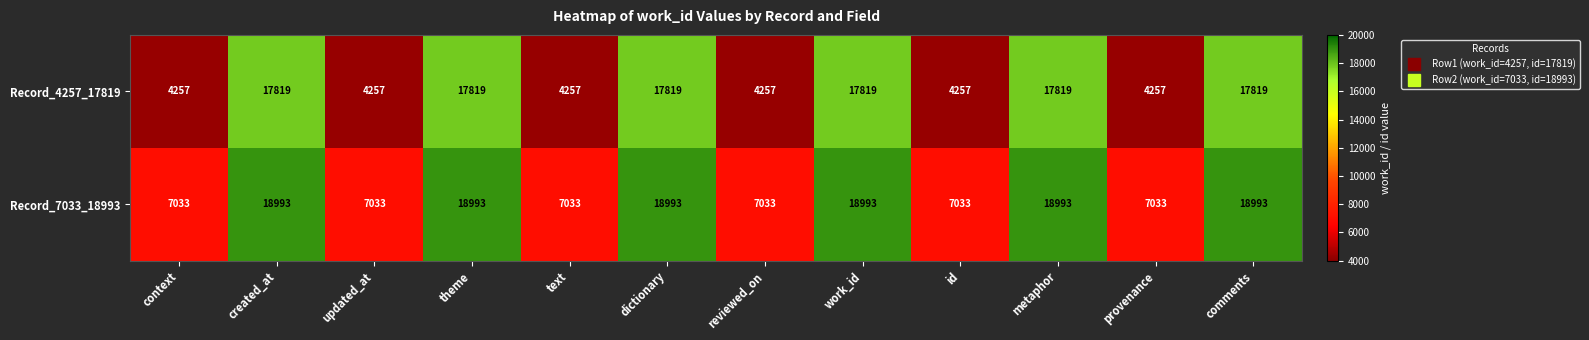

At how many categories does at least one series exceed 17212?

6